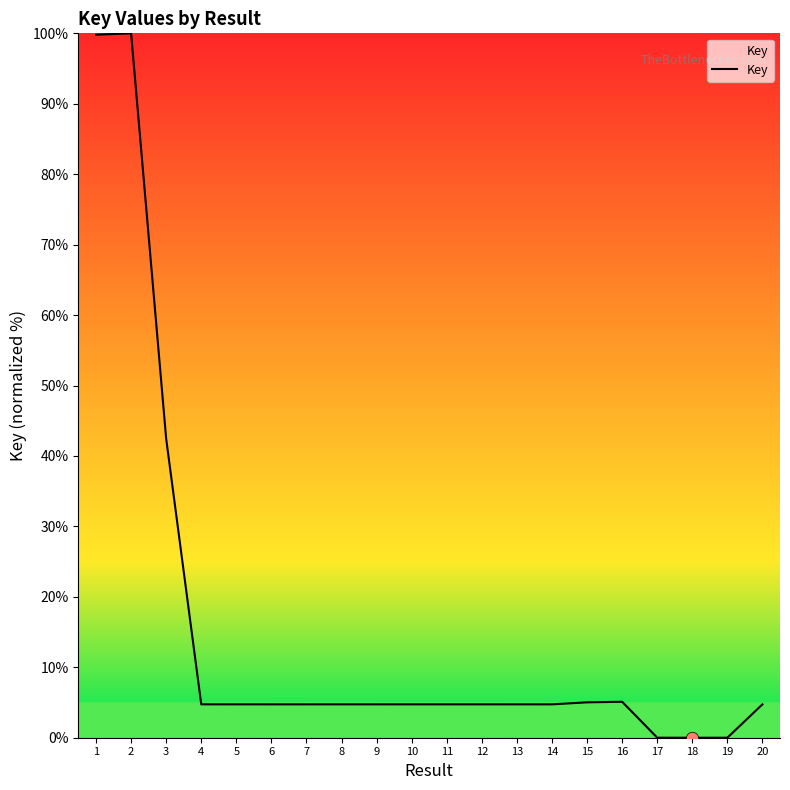

What is the change in value from 2 to 12?

-95.3